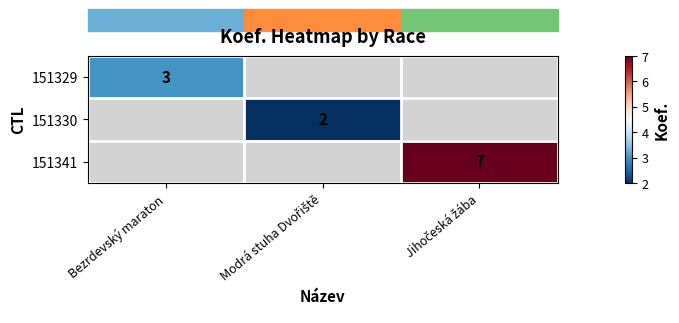

Is it true that 151329 equals 3 at Bezrdevský maraton?

True